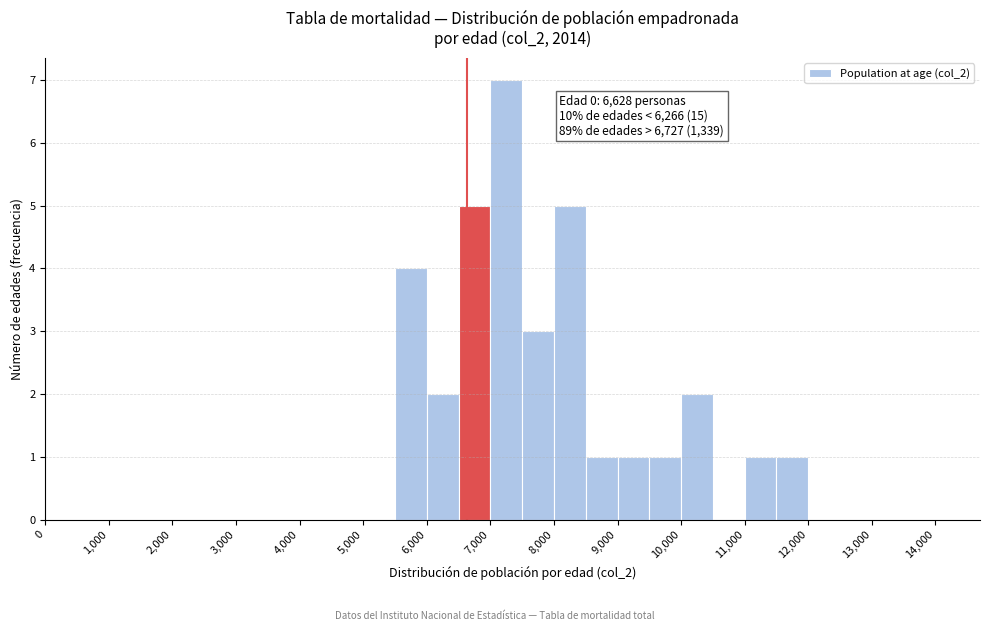

Which range on the x-axis has the tallest bar?

7000 to 7500